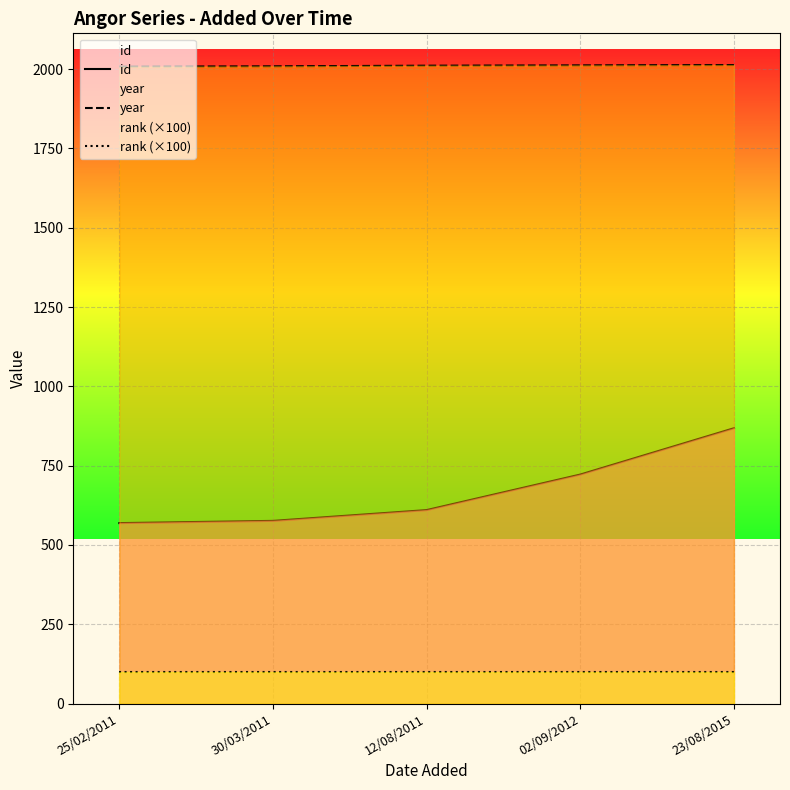

True or false: rank (×100) and id intersect in this chart.

False